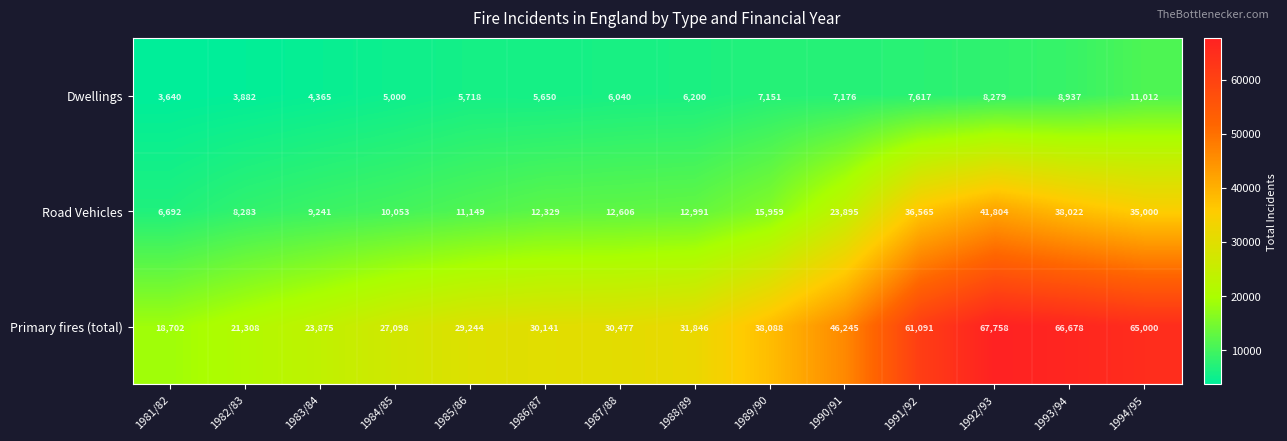

What is the average value of the Dwellings series?

6476